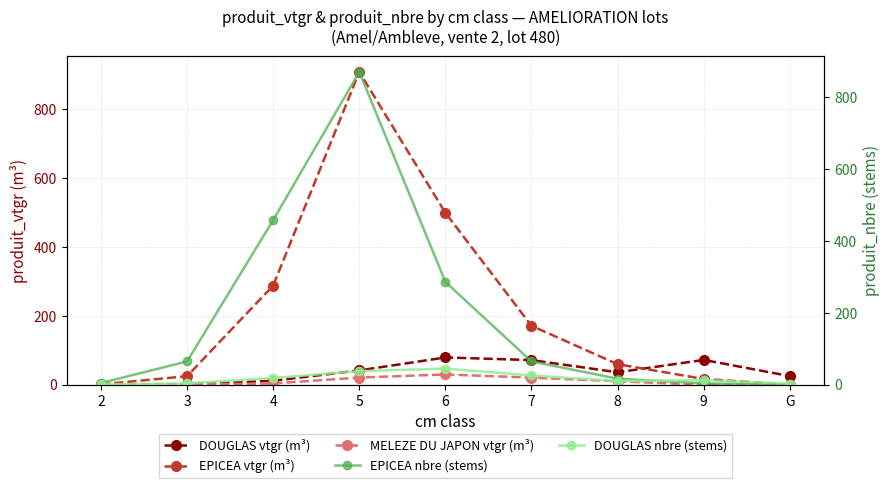

True or false: EPICEA nbre (stems) and MELEZE DU JAPON vtgr (m³) cross at least once.

False